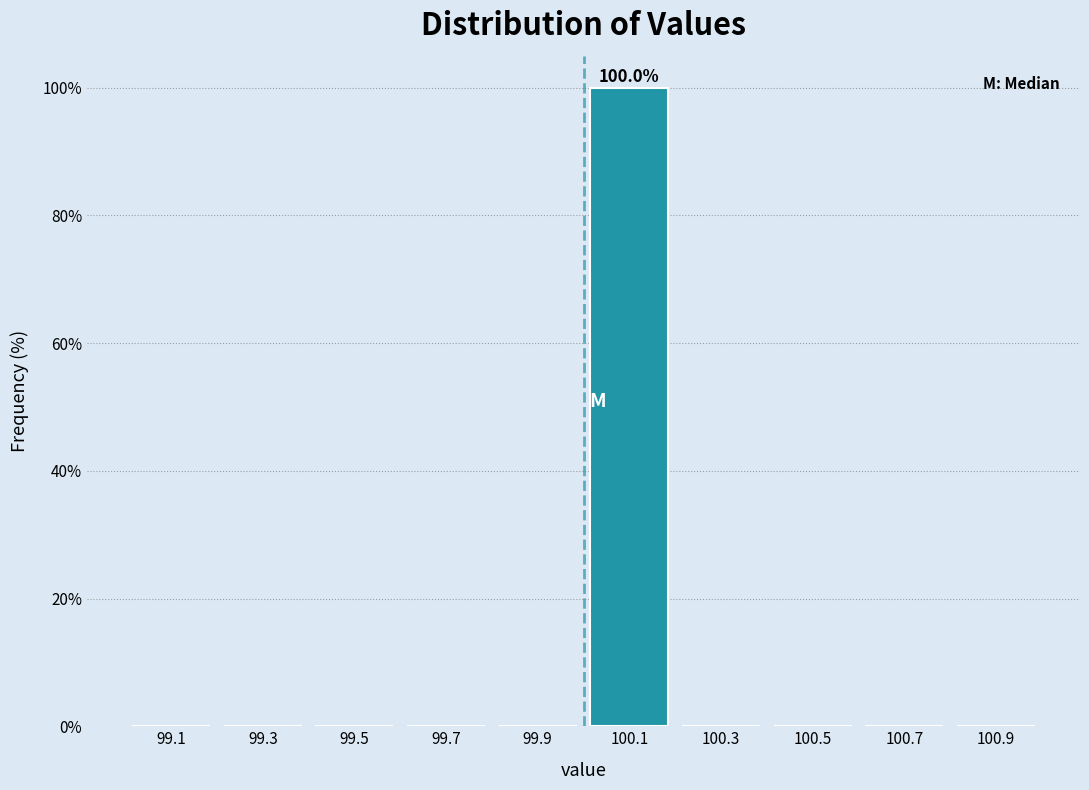

Over which range of the x-axis is the bar tallest?

100.0 to 100.2